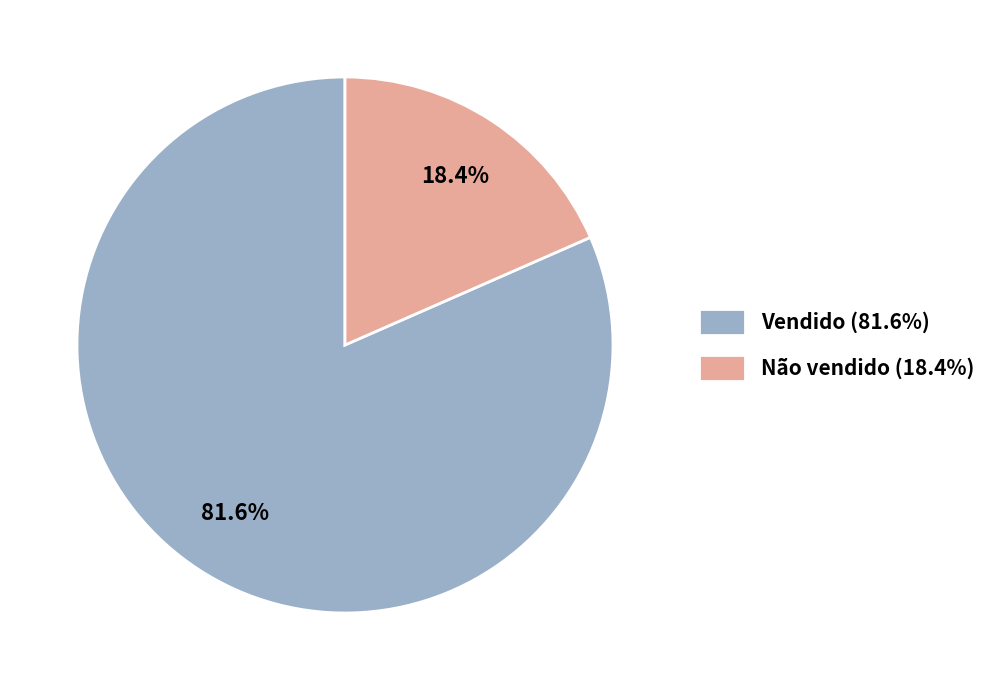

What percentage is the Vendido slice, to the nearest percent?

82%